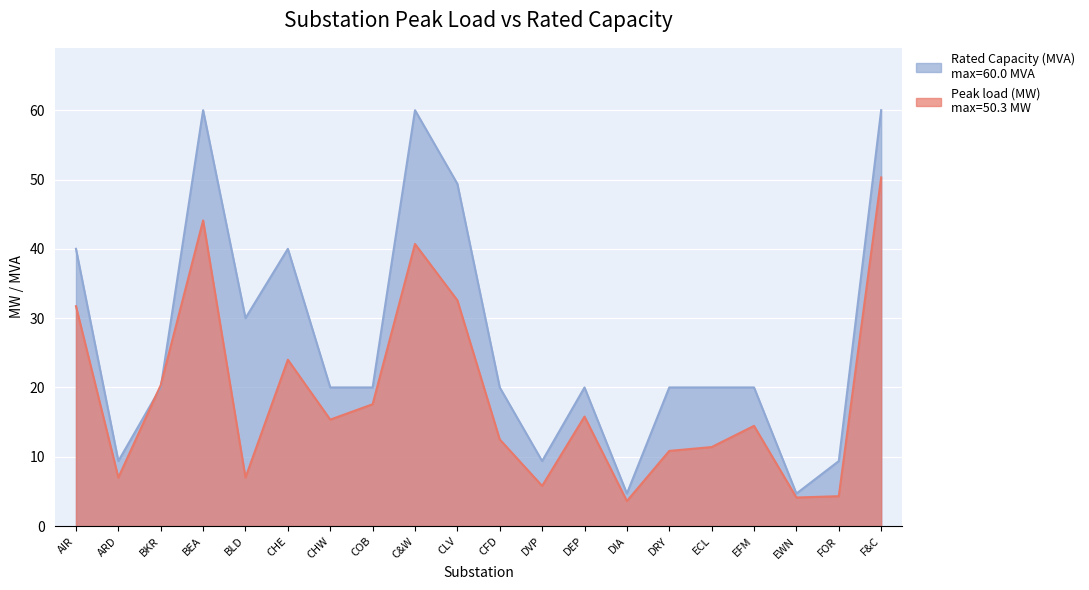

Between BKR and BEA, which is larger?

BEA